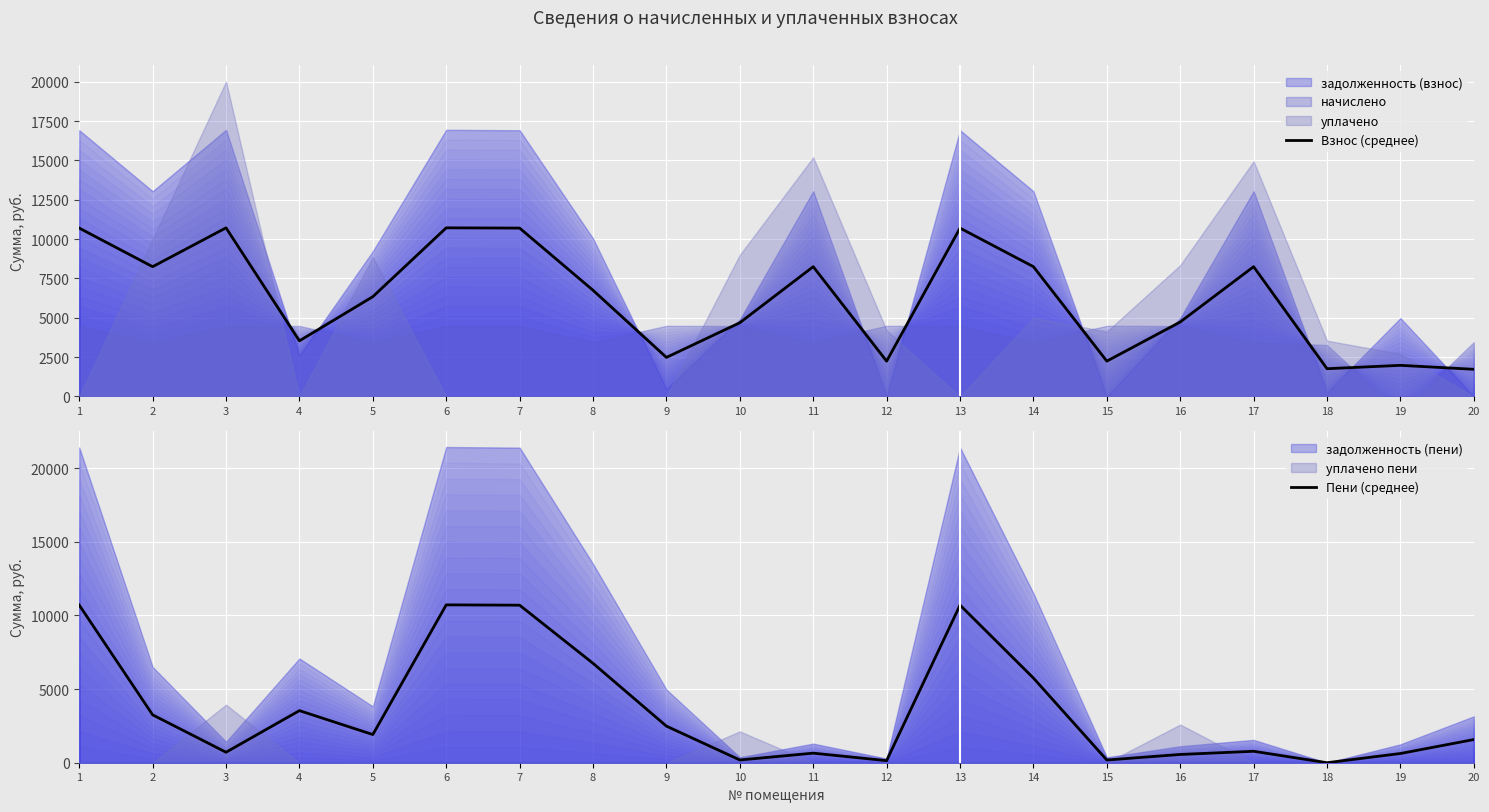

Where is the first local minimum for Взнос (среднее)?

2